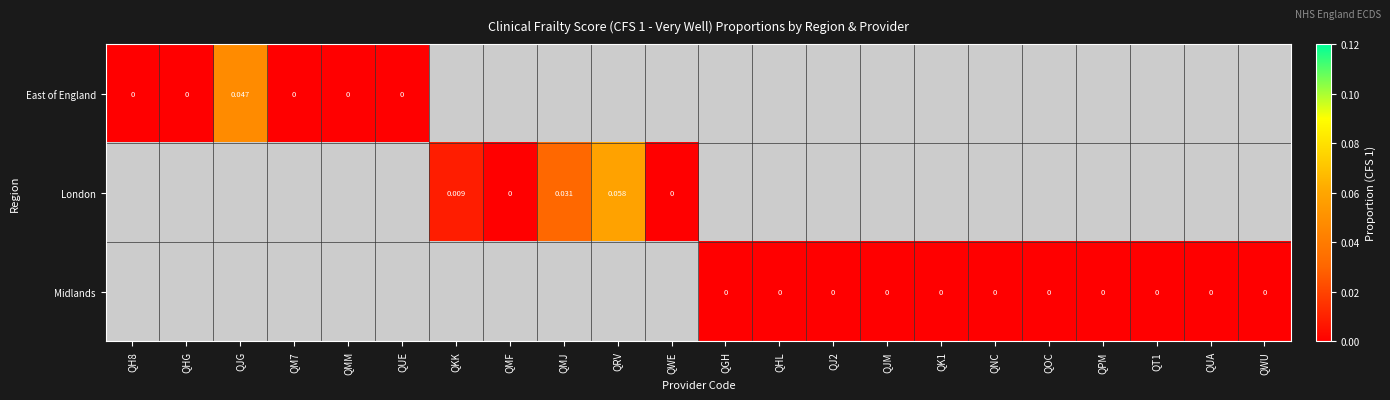

Count the number of data series in this chart.

3